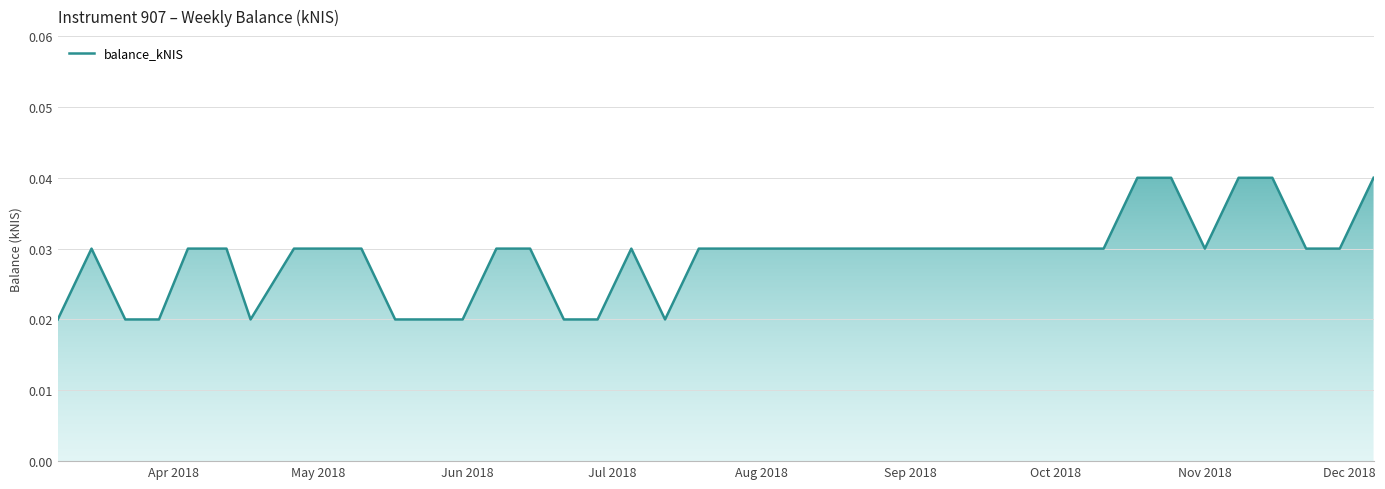

Count the values in the range 0 to 1.

40